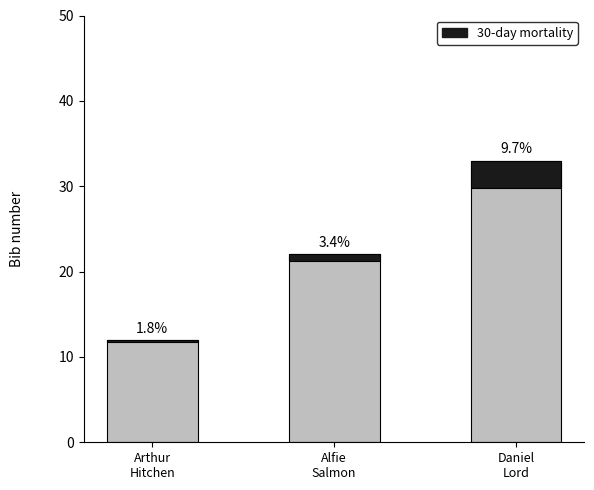

Which label corresponds to the smallest value in the chart?

Arthur
Hitchen